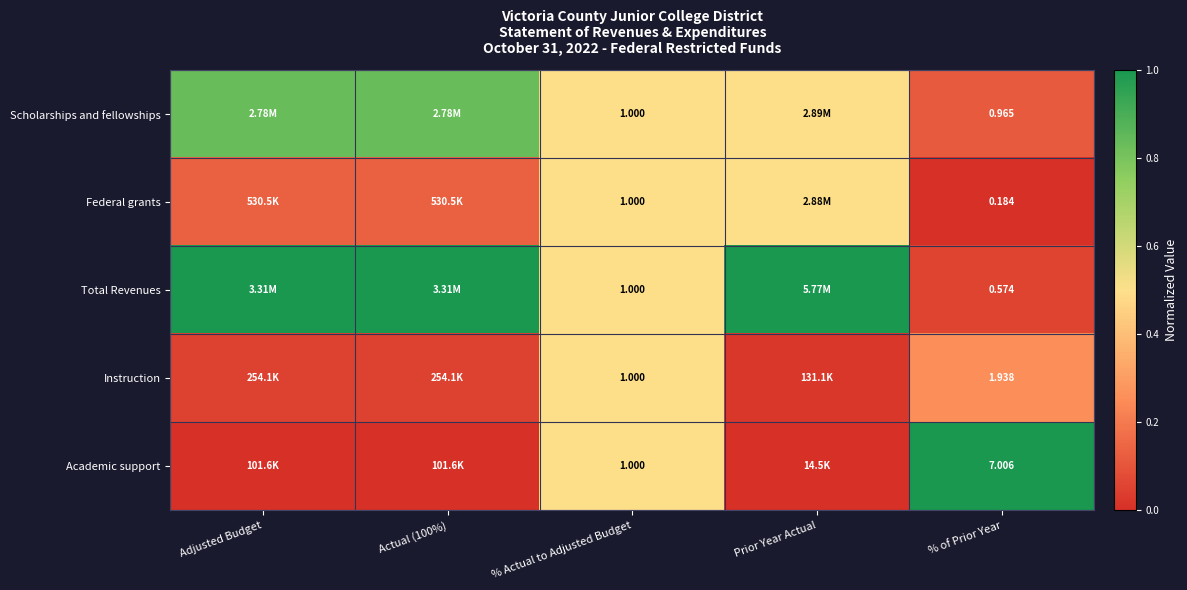

What is the difference between the highest and lowest values at % of Prior Year?

6.8